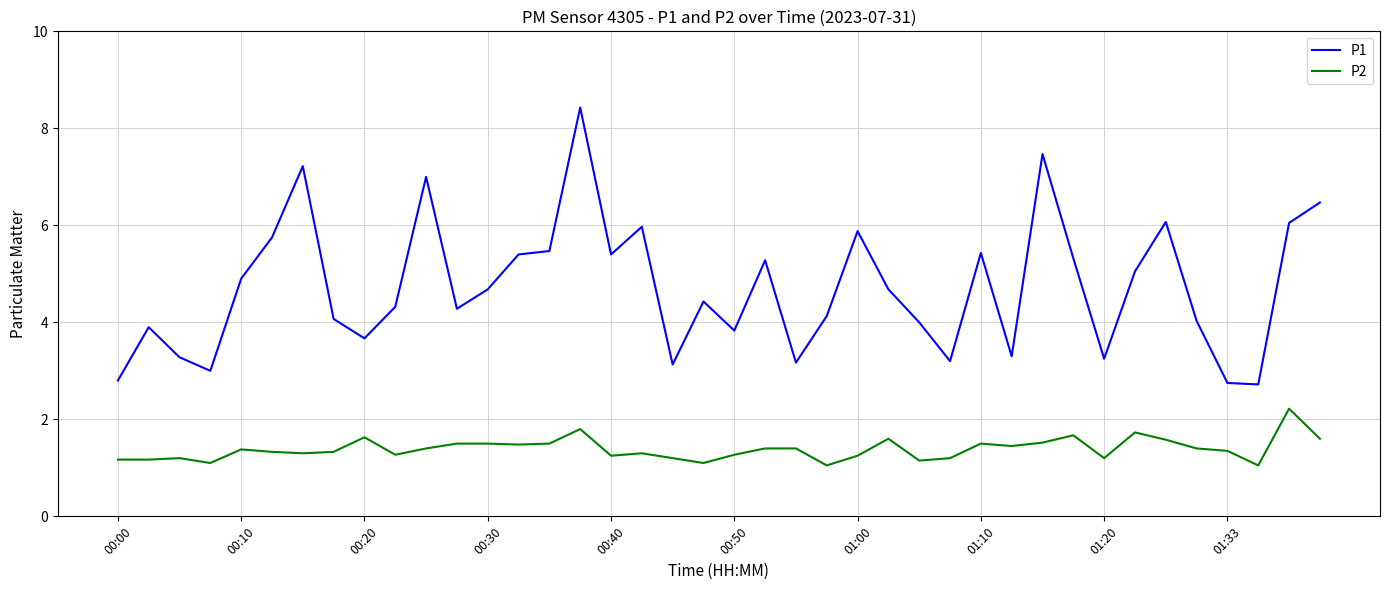

What is the greatest value displayed?

8.4